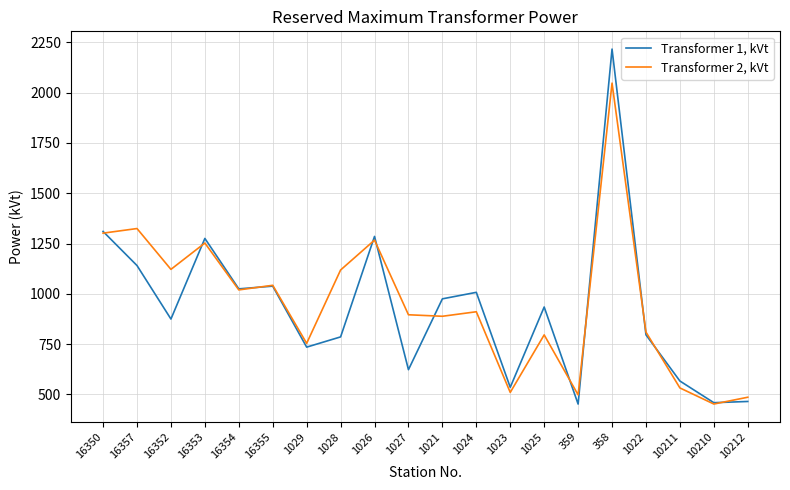

Which series has the widest spread of values?

Transformer 1, kVt